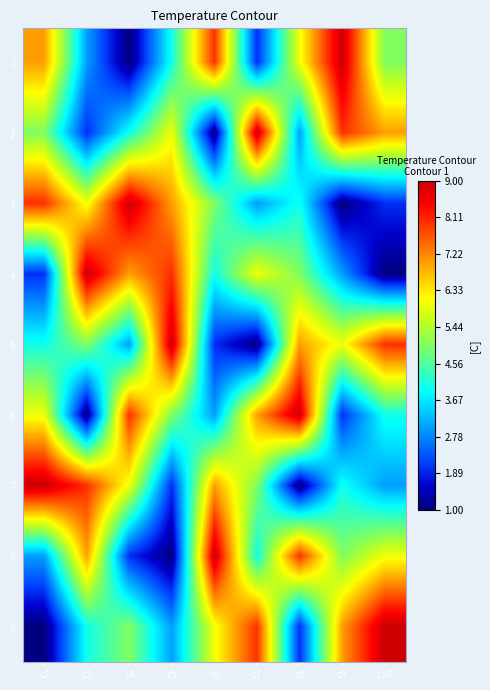

Reading left to right, extract all data points from this chart.

1: c2=7	c3=3	c4=1	c5=4	c6=8	c7=2	c8=6	c9=9	c10=5
2: c2=5	c3=2	c4=4	c5=6	c6=1	c7=9	c8=3	c9=8	c10=7
3: c2=8	c3=6	c4=9	c5=7	c6=5	c7=3	c8=4	c9=1	c10=2
4: c2=2	c3=9	c4=7	c5=8	c6=4	c7=6	c8=5	c9=3	c10=1
5: c2=4	c3=5	c4=3	c5=9	c6=2	c7=1	c8=7	c9=6	c10=8
6: c2=6	c3=1	c4=8	c5=5	c6=3	c7=7	c8=9	c9=2	c10=4
7: c2=9	c3=8	c4=6	c5=2	c6=7	c7=5	c8=1	c9=4	c10=3
8: c2=3	c3=7	c4=2	c5=1	c6=9	c7=4	c8=8	c9=5	c10=6
9: c2=1	c3=4	c4=5	c5=3	c6=6	c7=8	c8=2	c9=7	c10=9